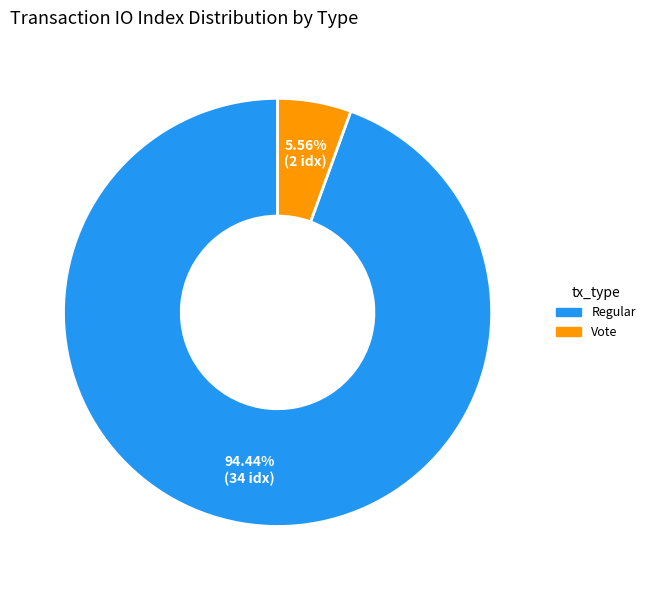

Between Vote and Regular, which is larger?

Regular